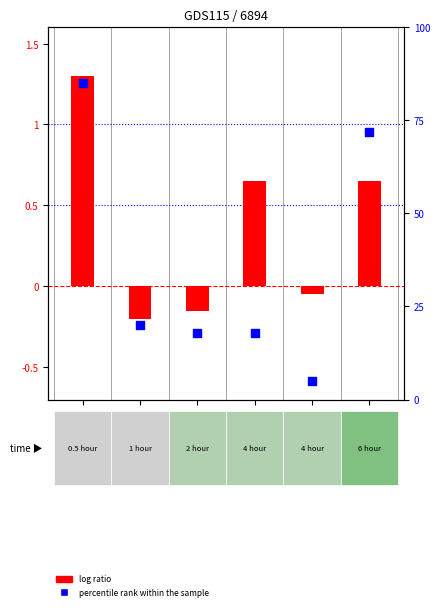

At how many categories does at least one series exceed 38?

2